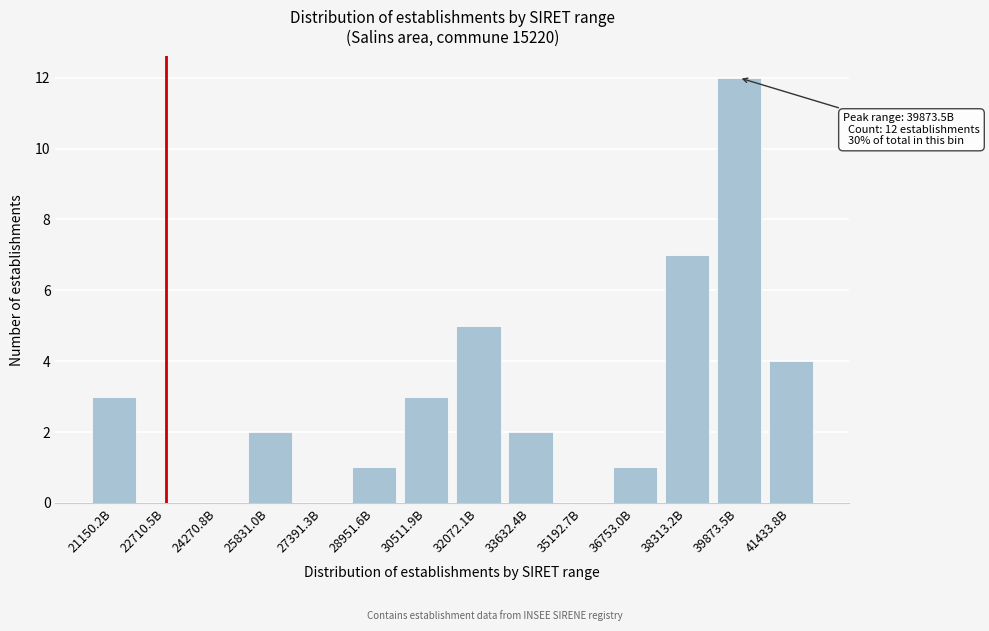

Reading left to right, what are all the values shown in this chart?

21150.2B=3	22710.5B=0	24270.8B=0	25831.0B=2	27391.3B=0	28951.6B=1	30511.9B=3	32072.1B=5	33632.4B=2	35192.7B=0	36753.0B=1	38313.2B=7	39873.5B=12	41433.8B=4